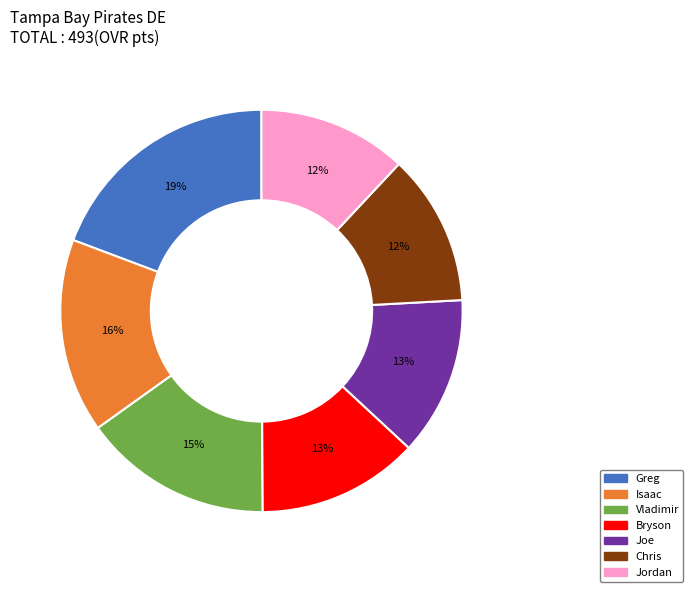

Which slice is the largest?

Greg